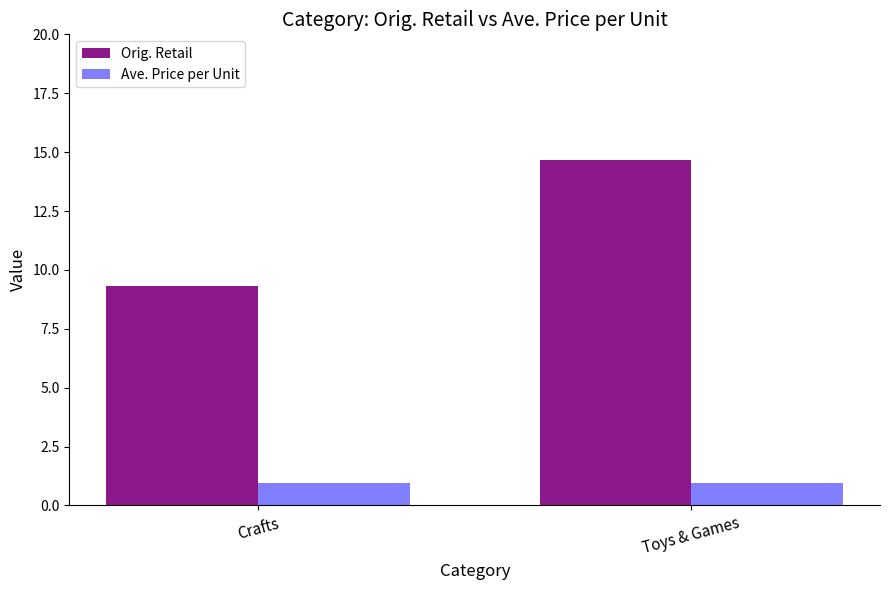

At Crafts, list the series in order from largest to smallest.

Orig. Retail, Ave. Price per Unit